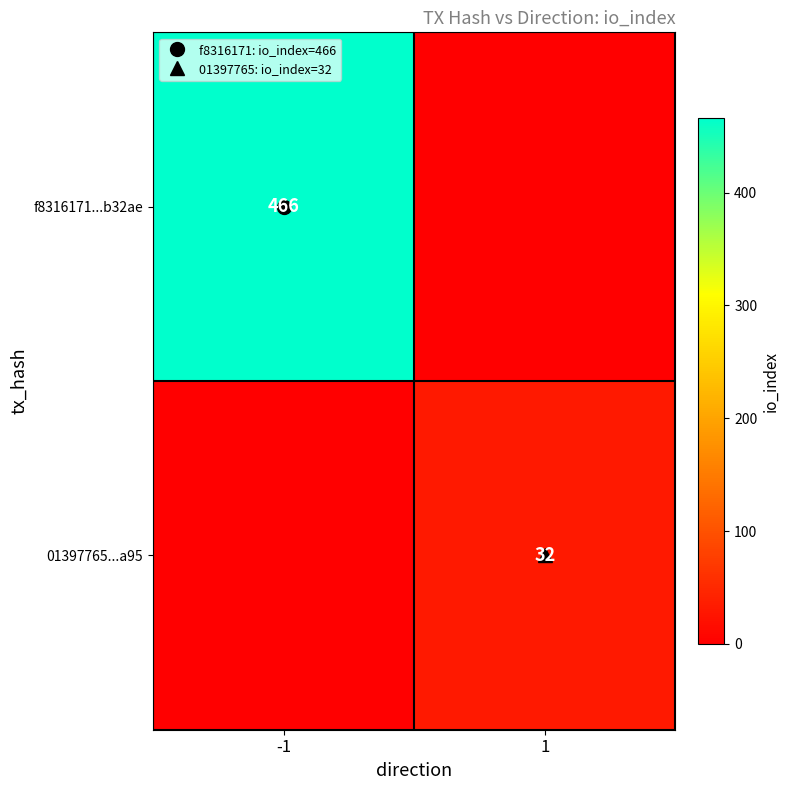

What is the sum of the 01397765...a95 values at 1 and -1?

32